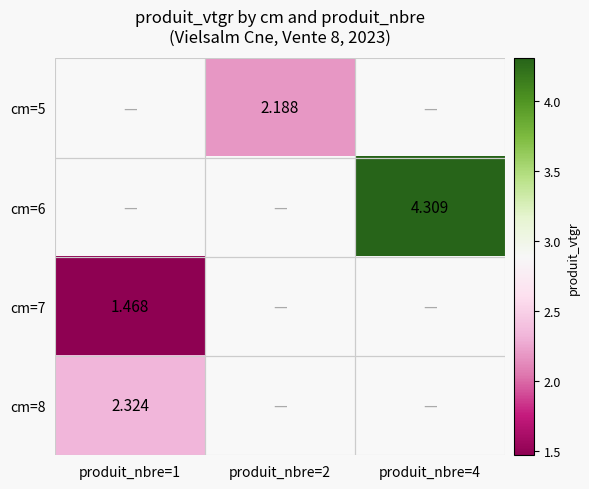

Is the value of cm=8 at produit_nbre=1 greater than the value of cm=7 at produit_nbre=1?

Yes